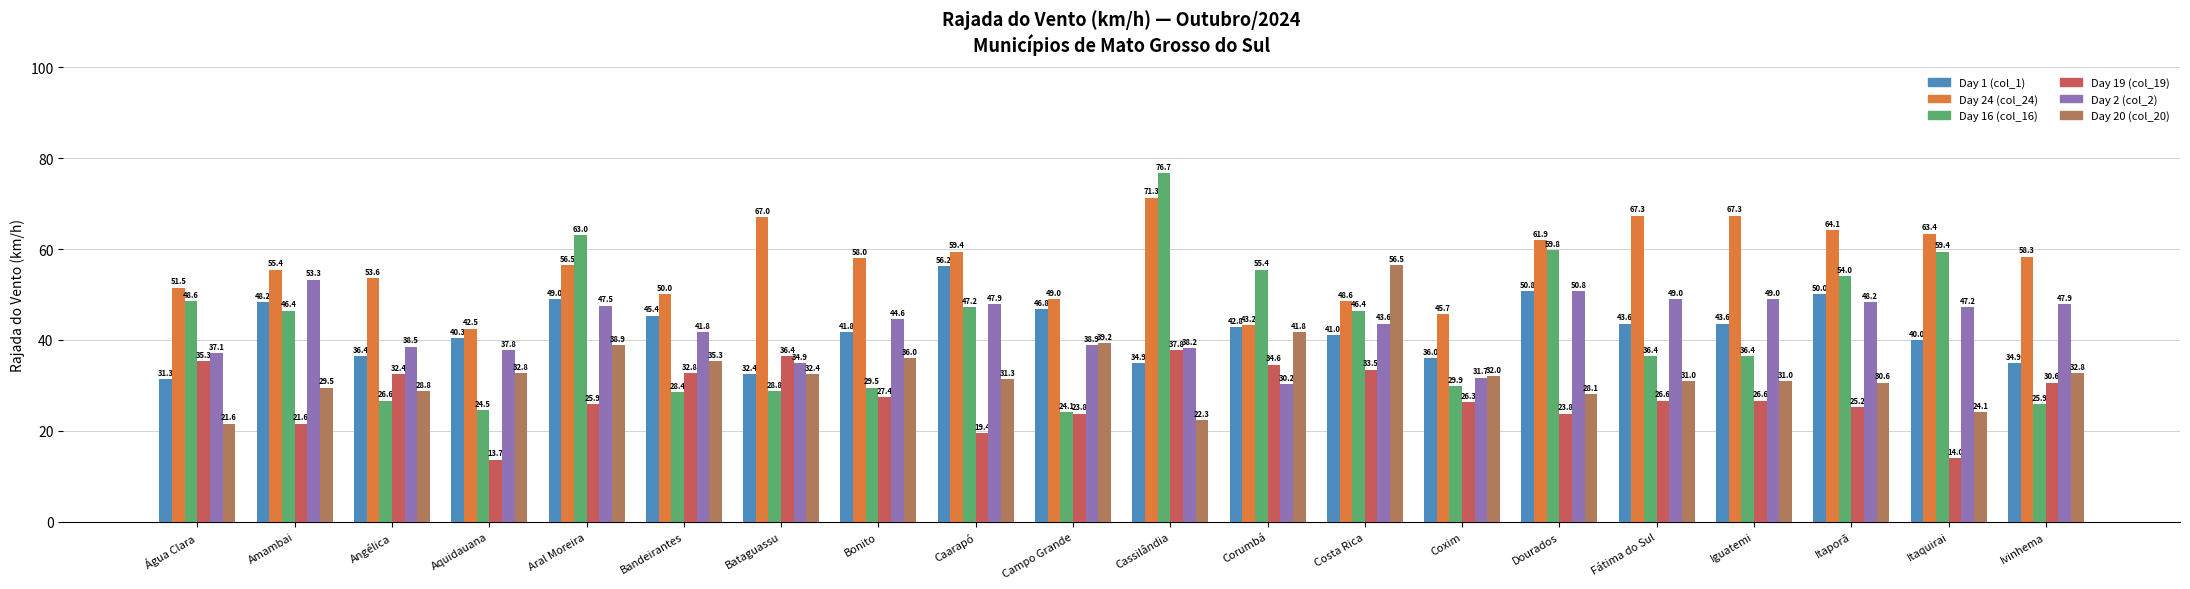

Which category has the highest value across all series?

Cassilândia